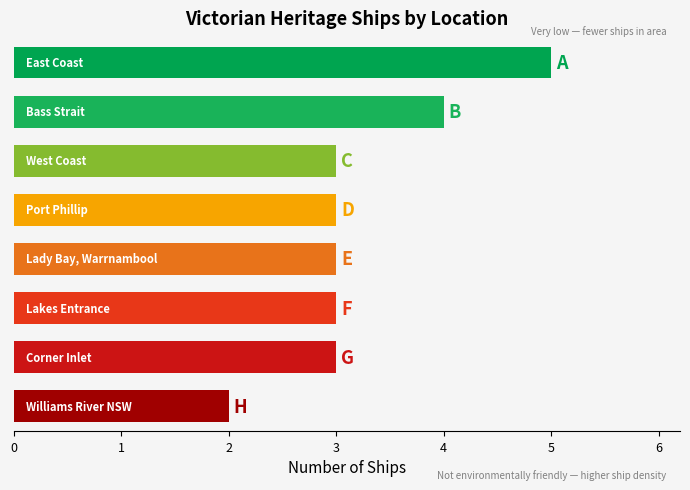

Count the number of categories in the chart.

8